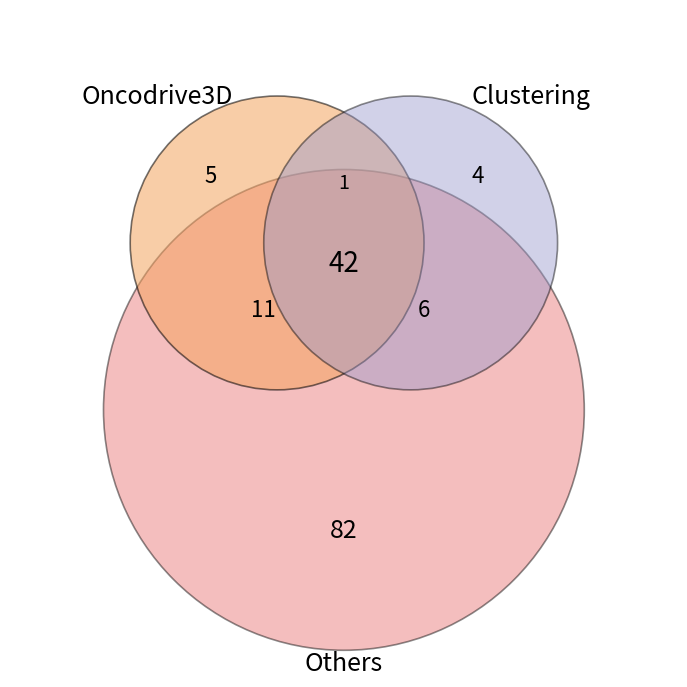

Combined, do 2 and 5 account for over 50%?

No